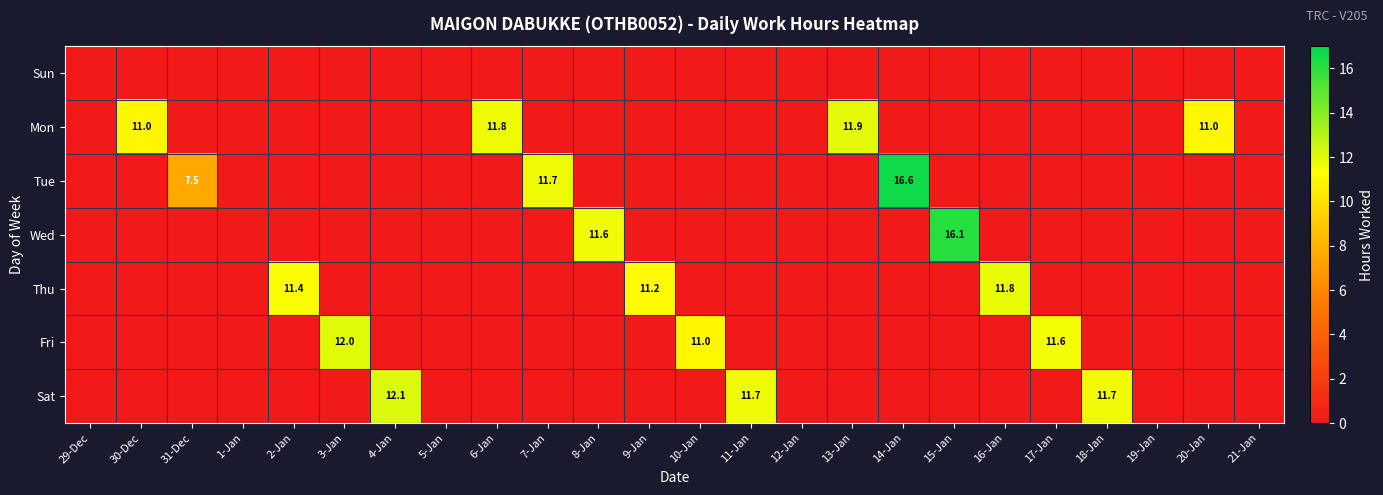

Is it true that Tue equals 11.7 at 7-Jan?

True